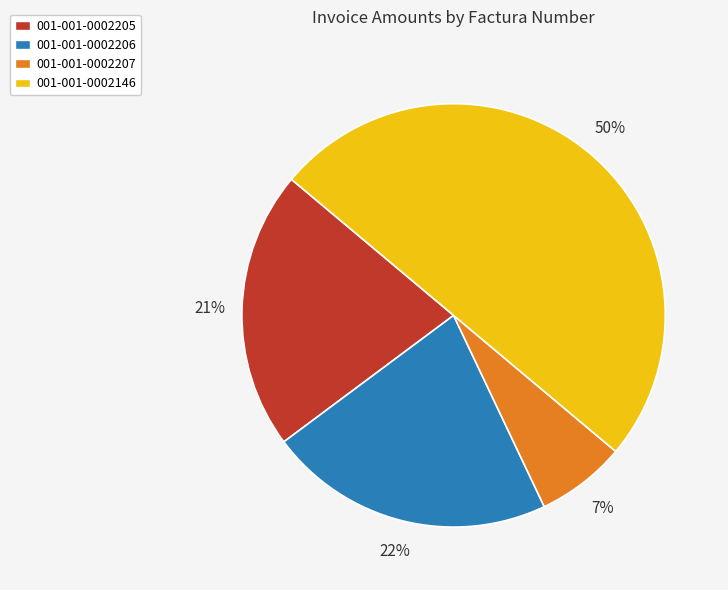

Is it true that 001-001-0002207 is 16% of the pie?

False